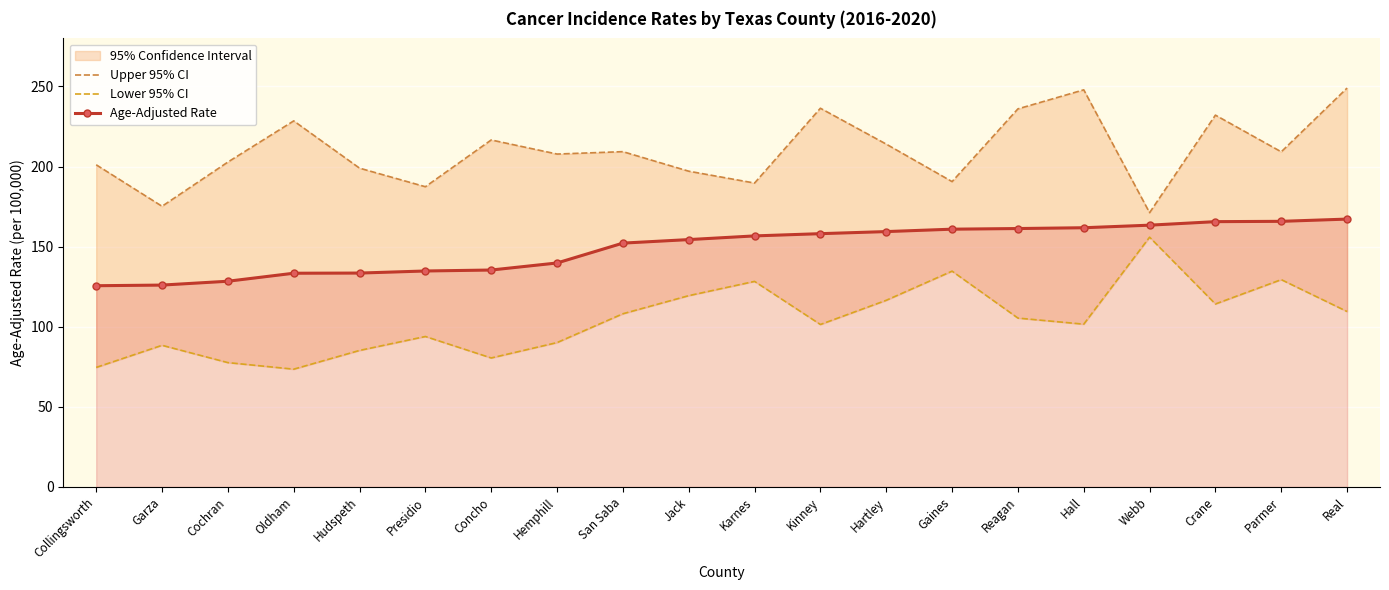

What is the spread (max minus min) of values at Parmer?

79.8